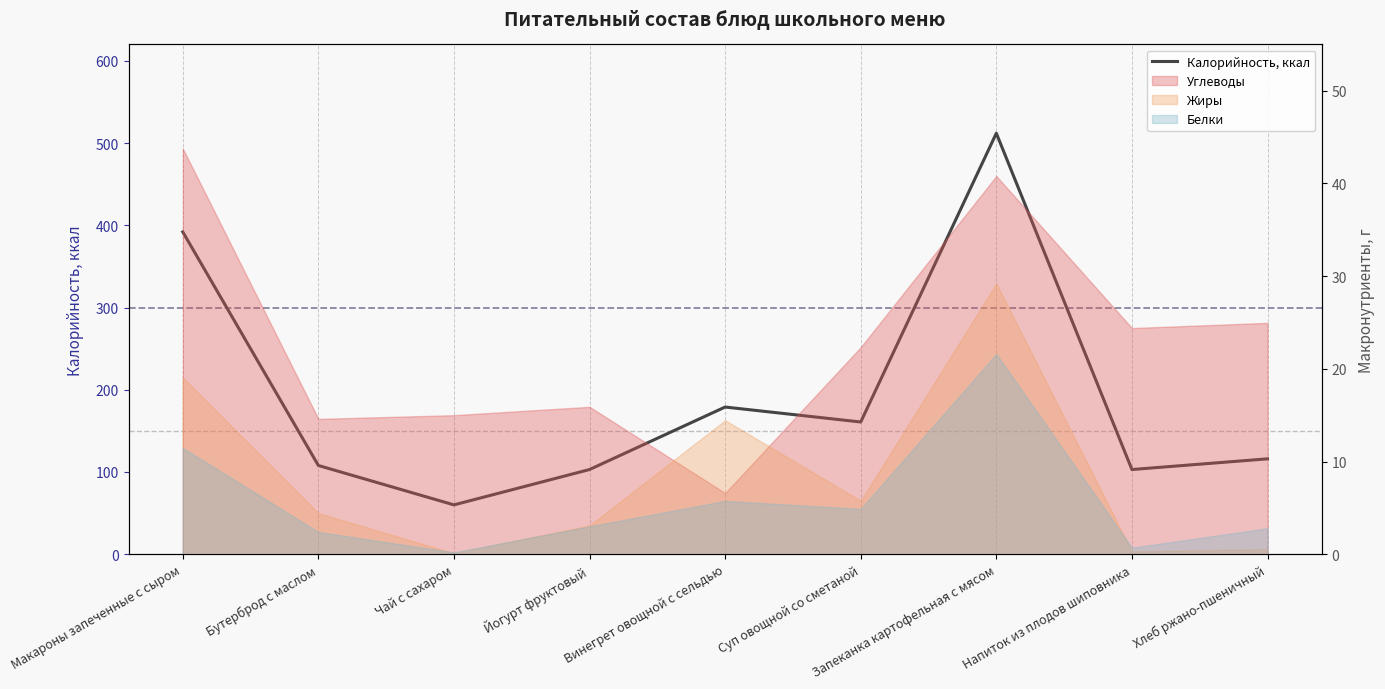

What position from the left is Бутерброд с маслом?

2